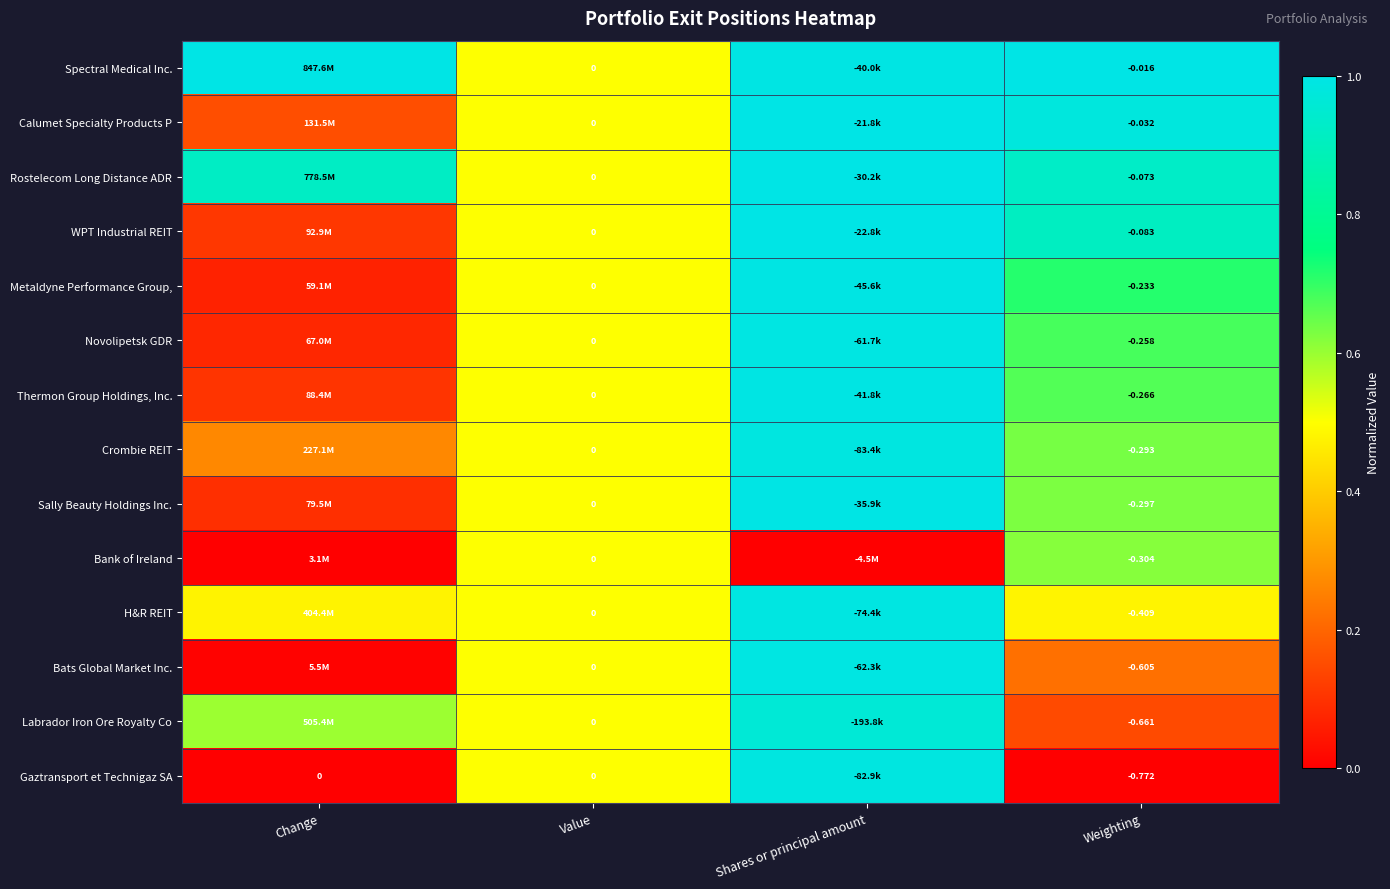

At Weighting, list the series in order from smallest to largest.

Gaztransport et Technigaz SA, Labrador Iron Ore Royalty Co, Bats Global Market Inc., H&R REIT, Bank of Ireland, Sally Beauty Holdings Inc., Crombie REIT, Thermon Group Holdings, Inc., Novolipetsk GDR, Metaldyne Performance Group,, WPT Industrial REIT, Rostelecom Long Distance ADR, Calumet Specialty Products P, Spectral Medical Inc.